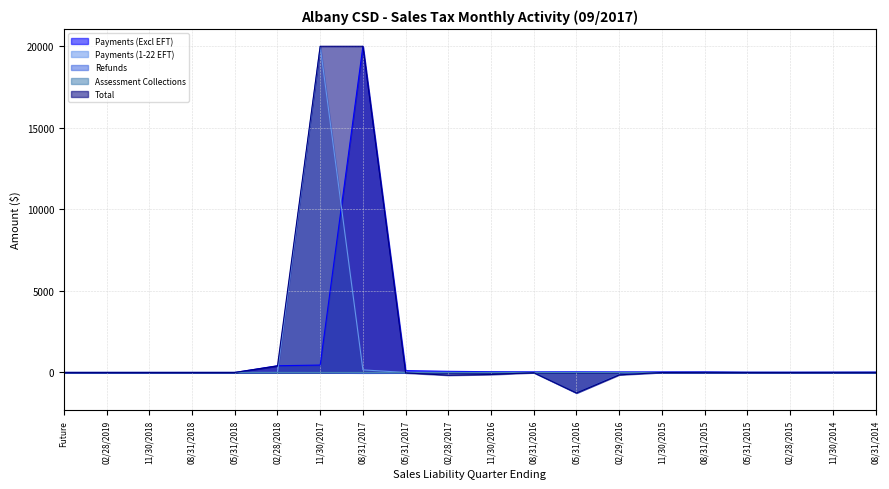

Is the value of Payments (1-22 EFT) at 11/30/2016 greater than the value of Payments (Excl EFT) at 08/31/2014?

No